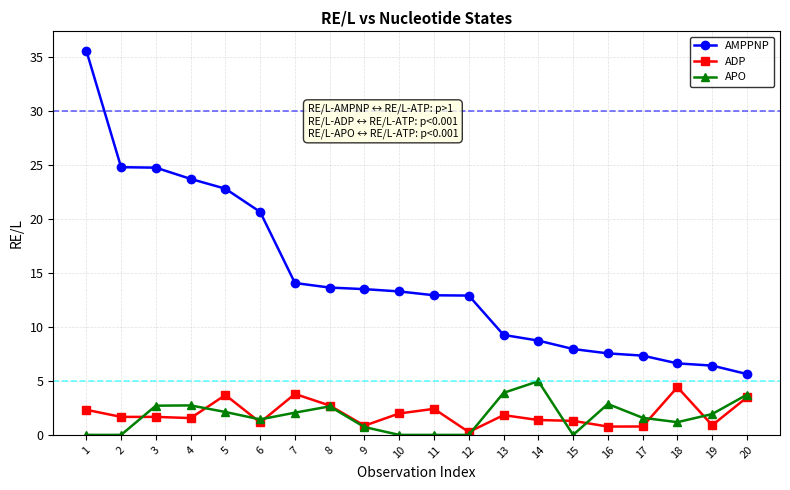

The value of ADP at 18 is 2.1. True or false?

False